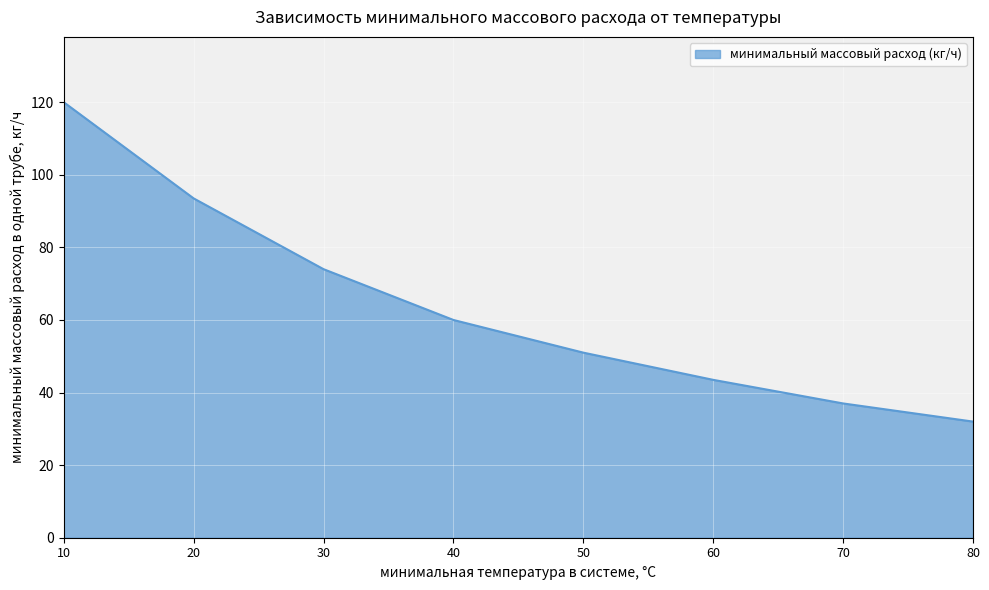

What is the difference between the maximum and second lowest values?

83.0